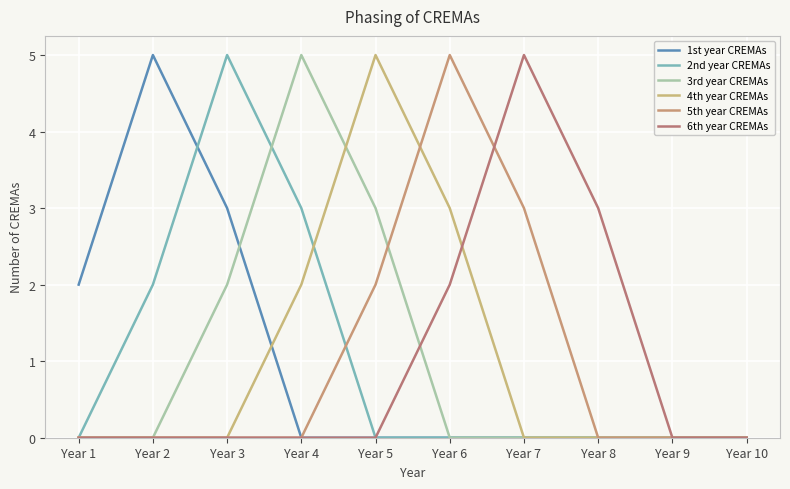

Which series changed the most between Year 2 and Year 3?

2nd year CREMAs